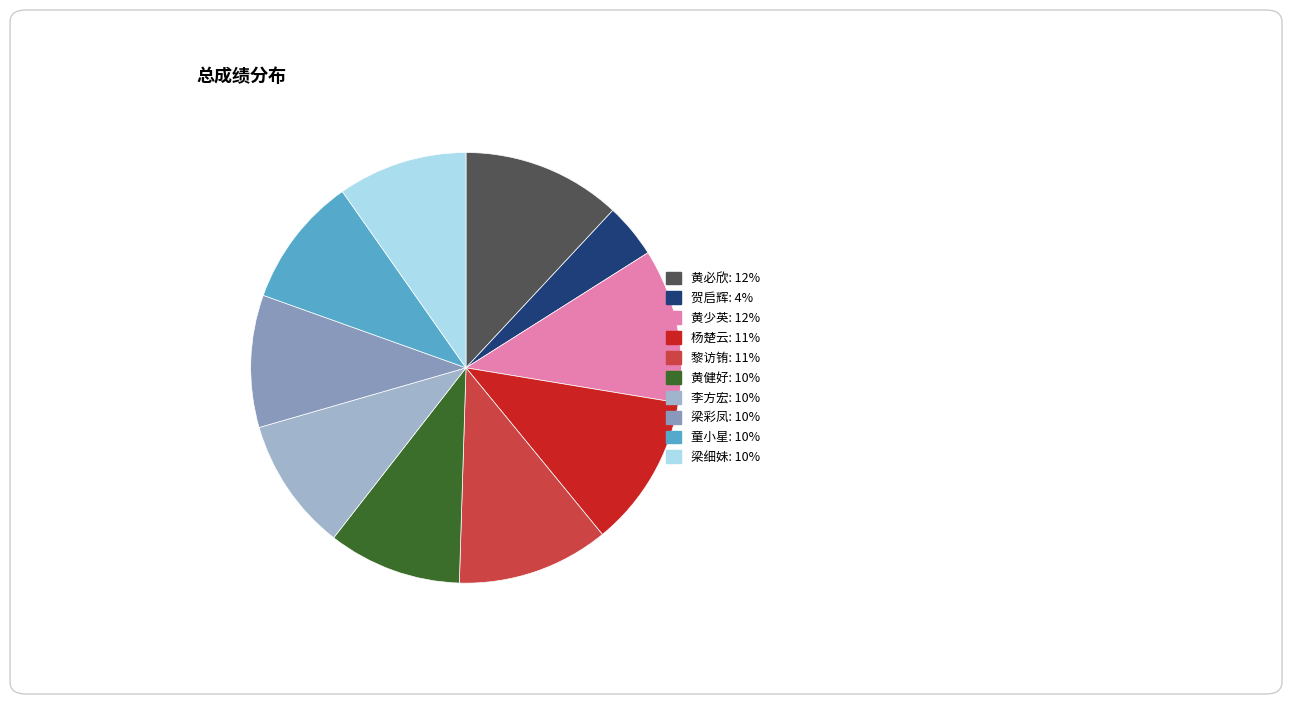

What percentage is the 梁彩凤 slice, to the nearest percent?

10%